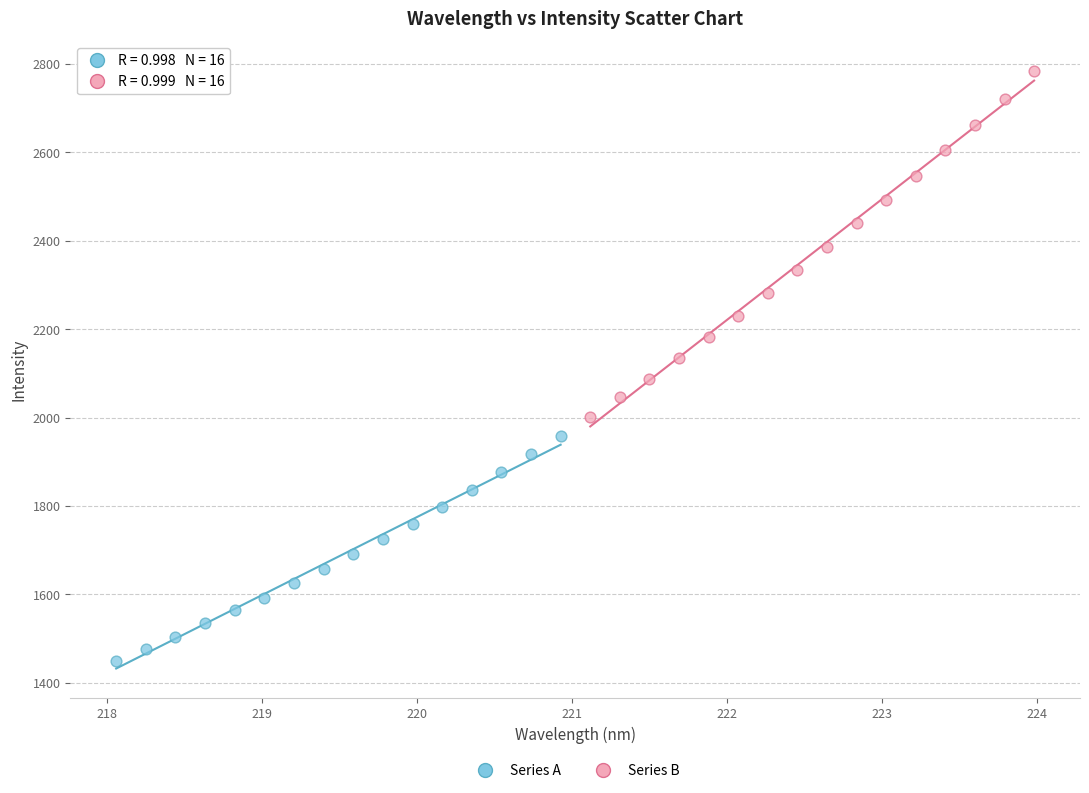

Which series contains the lowest Y value?

Series A